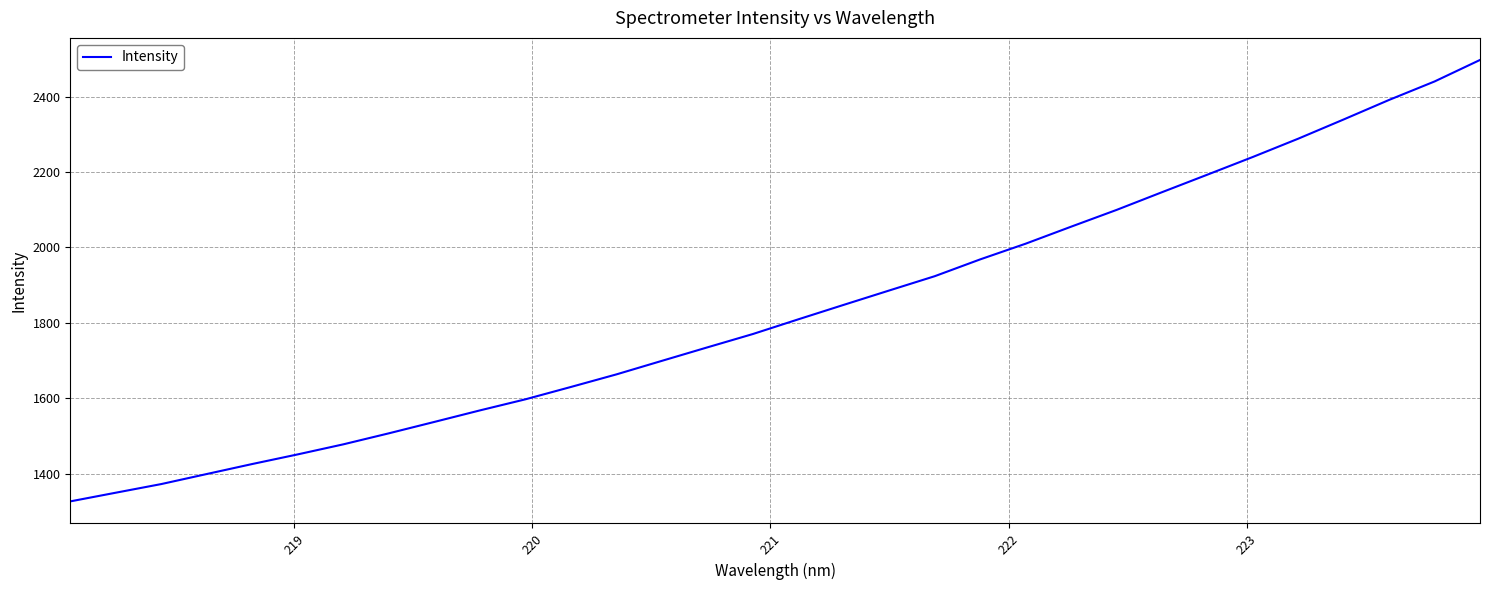

What is the minimum value shown in the chart?

1326.6